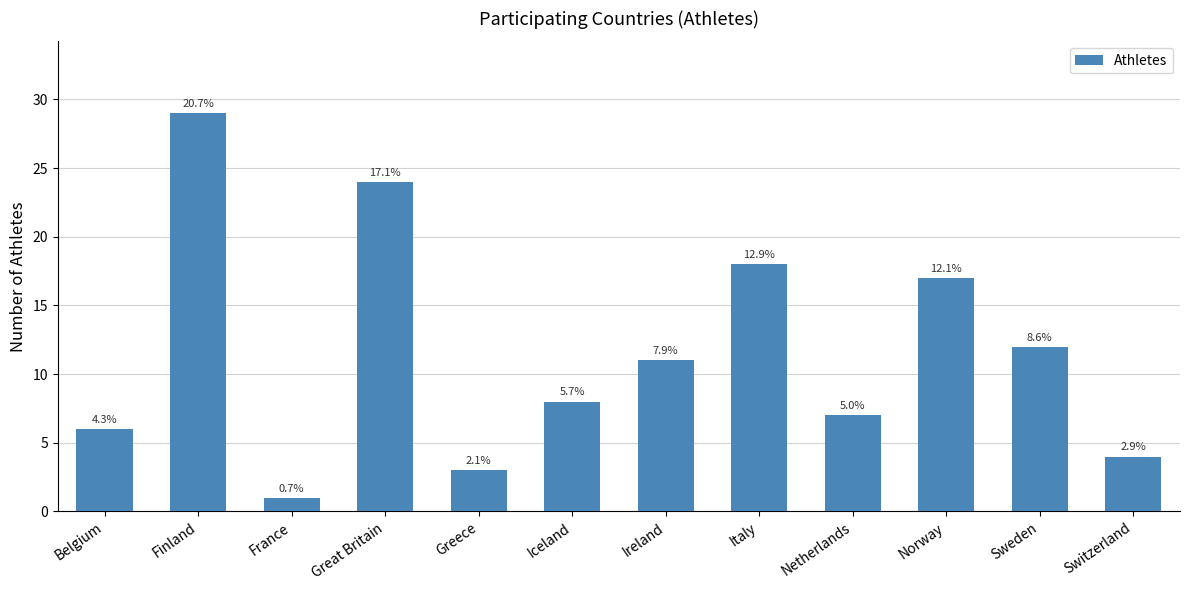

What is the label of the 1st bar from the left?

Belgium